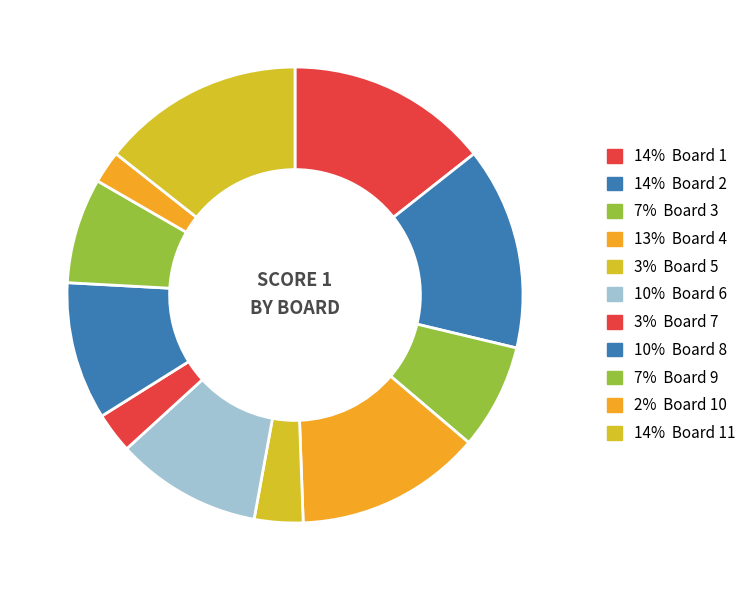

How many segments does this pie chart have?

11